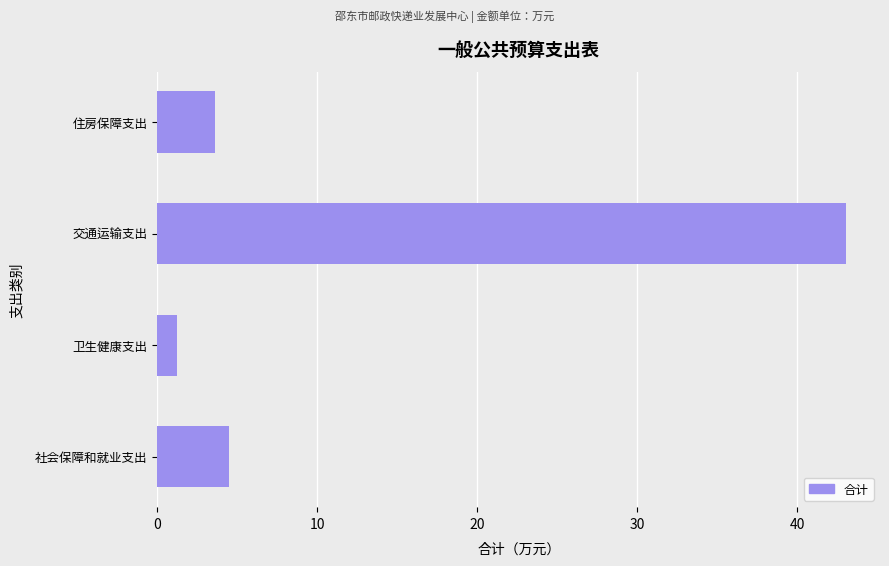

Are the bars horizontal?

Yes